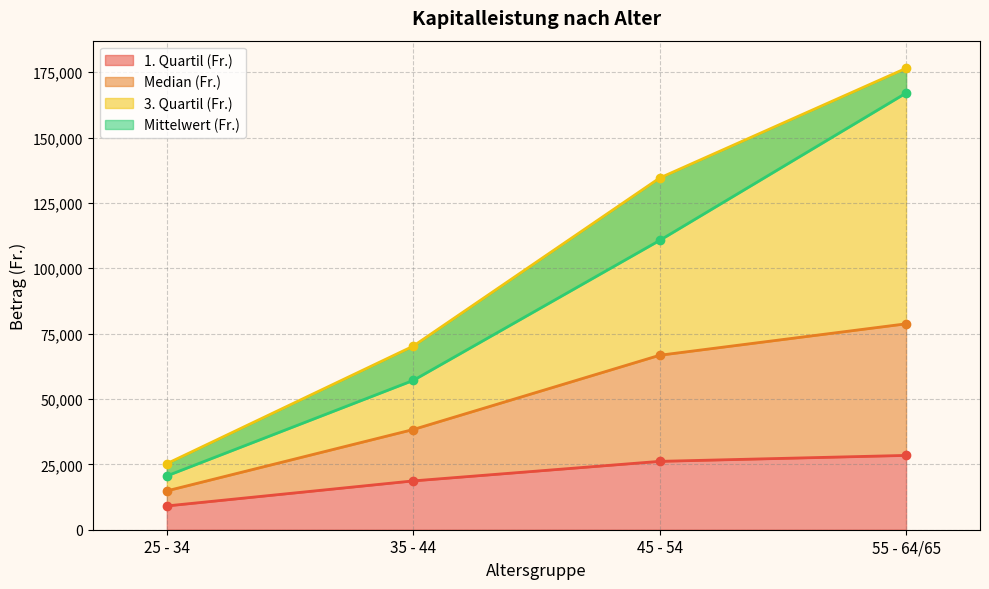

Which has a higher value, 25 - 34 or 35 - 44?

35 - 44